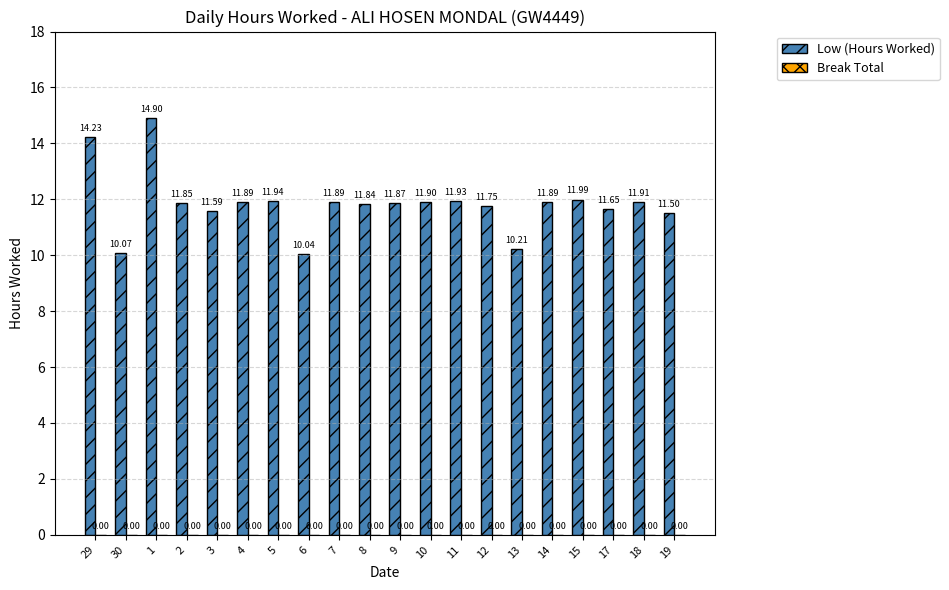

What is the difference between the maximum and minimum values?

4.9